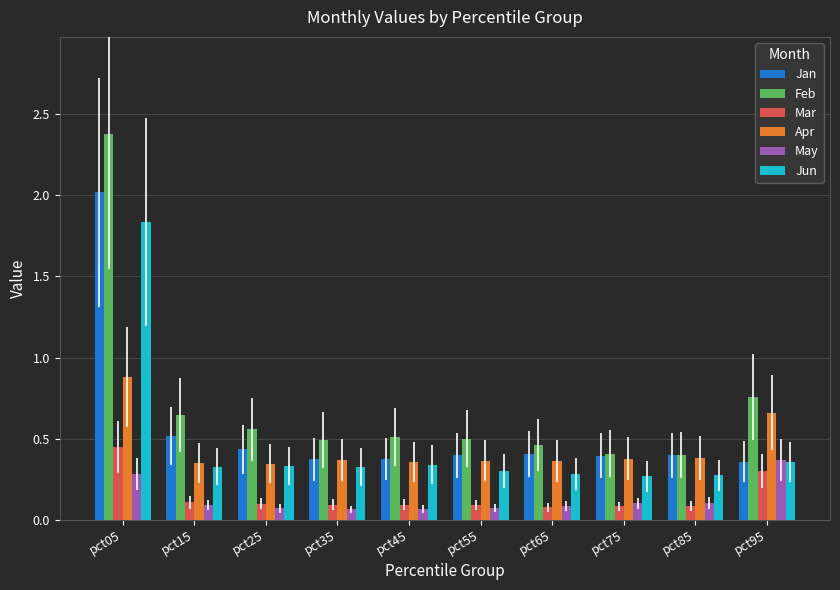

Count the Apr values in the range 0 to 1.

10